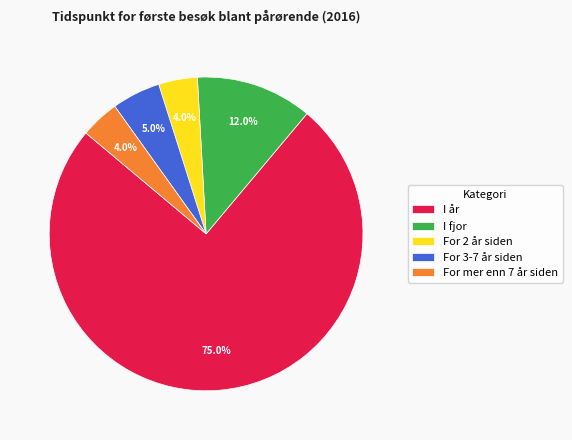

How many segments does this pie chart have?

5